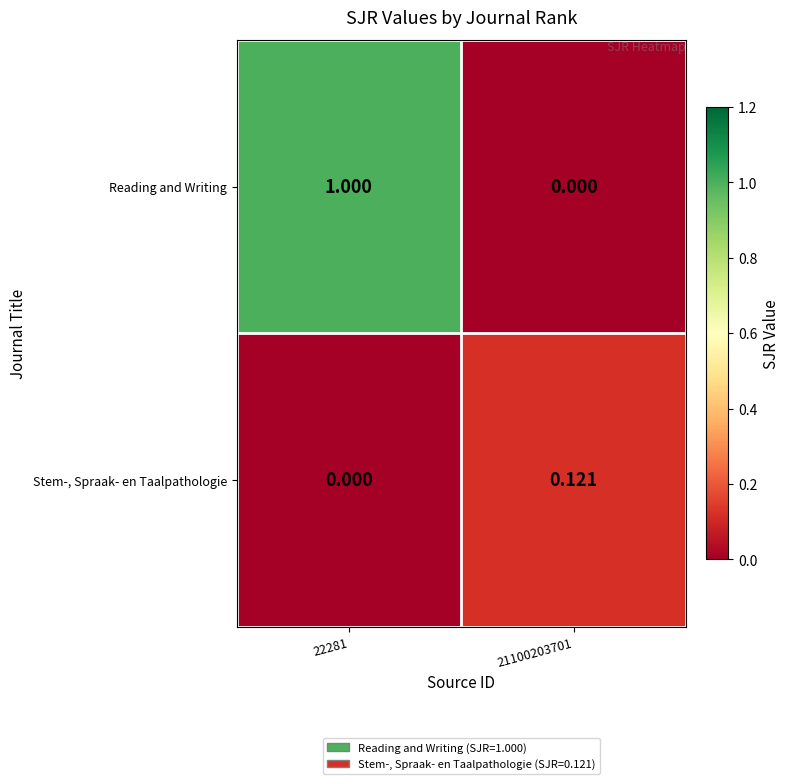

Rank the series by their maximum value, from lowest to highest.

Stem-, Spraak- en Taalpathologie, Reading and Writing